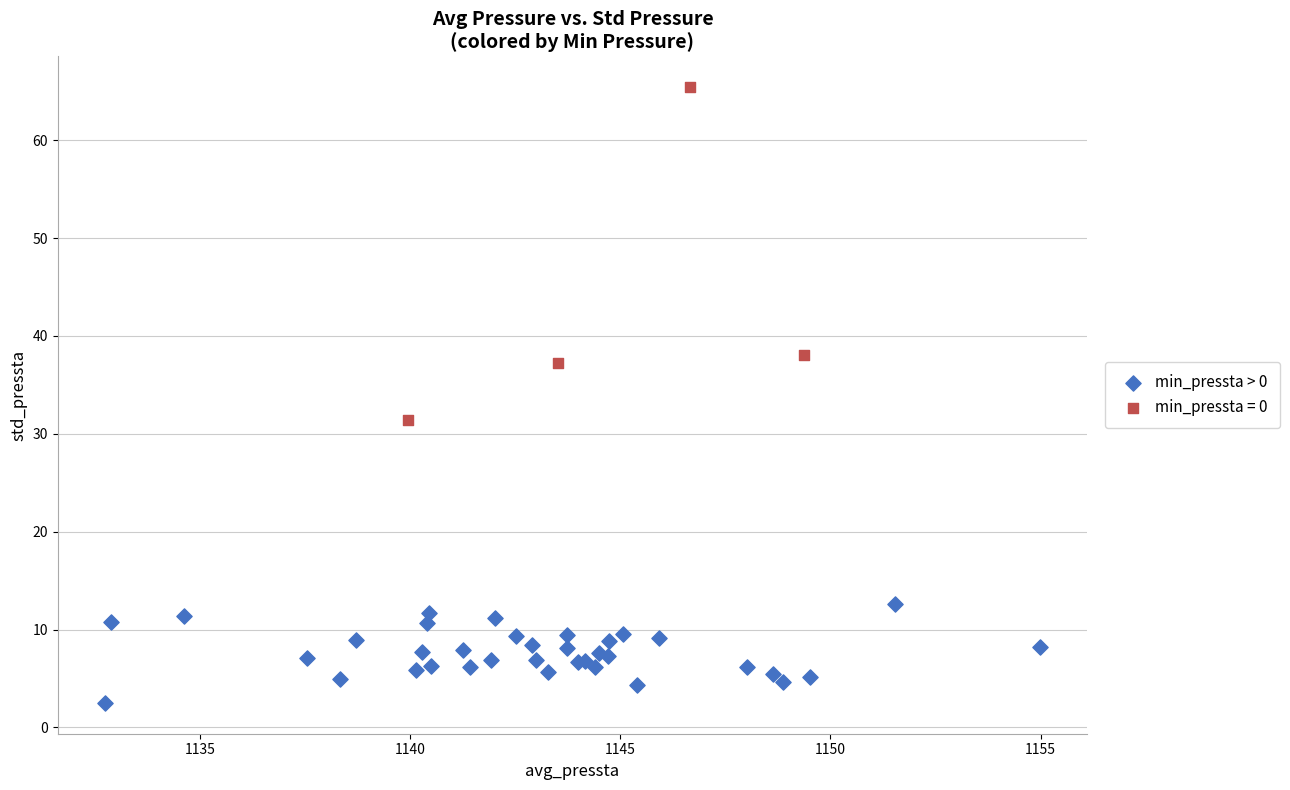

Which series contains the lowest Y value?

min_pressta > 0